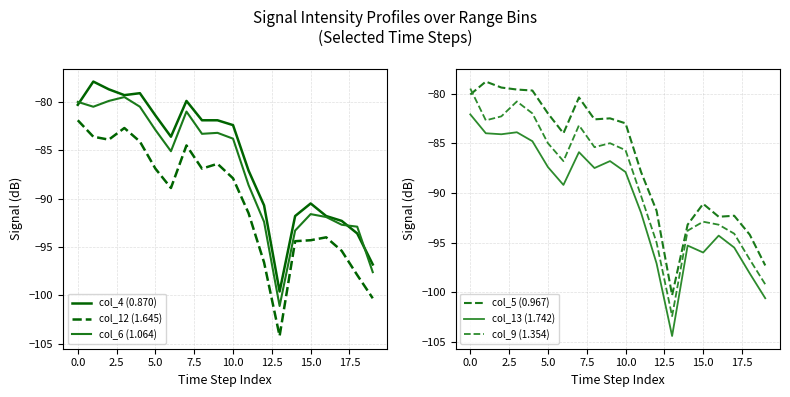

Is this an area chart (filled region under the line)?

No